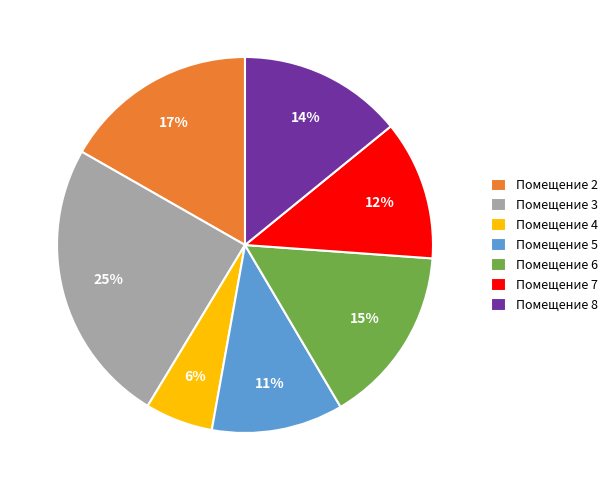

What is the smallest slice in the pie chart?

Помещение 4